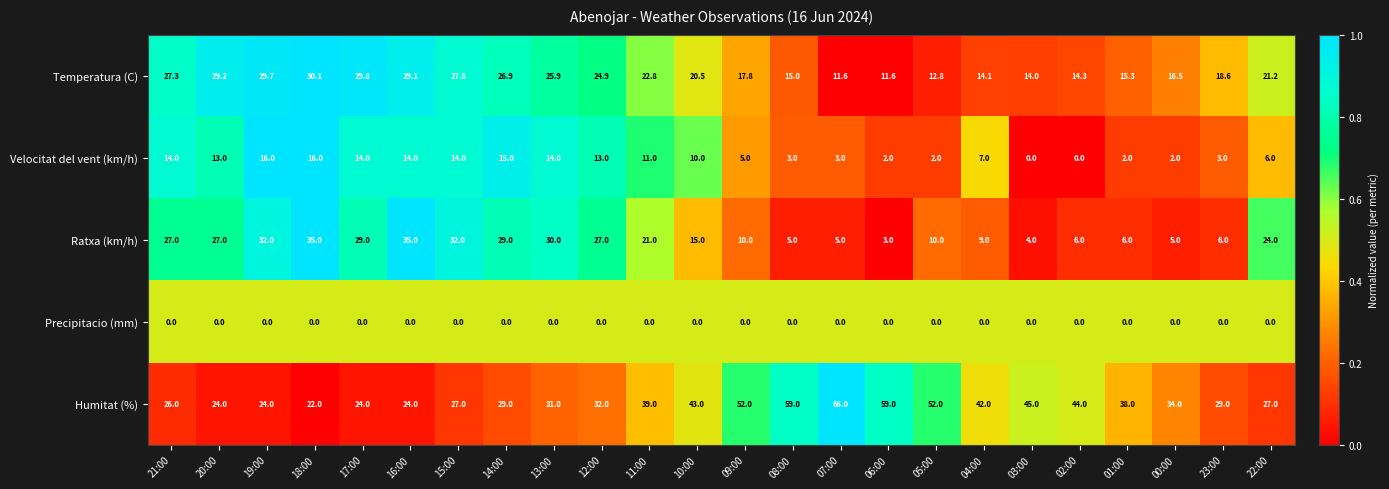

Which series has the widest spread of values?

Humitat (%)